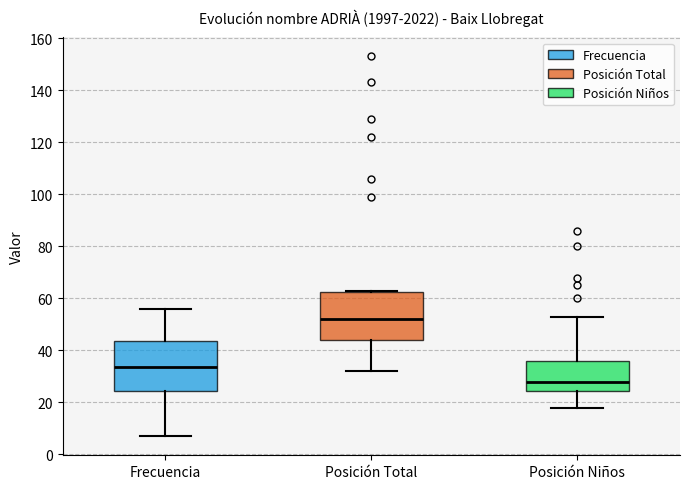

Reading left to right, read every box against the y-axis: the position of its median line, the range the box covers, and the ends of its whiskers. The values are not printed on the chart, so give them approximately, as read against the axis.

Frecuencia: median 34, box 24 to 44, whiskers 8 to 56
Posición Total: median 52, box 44 to 62, whiskers 32 to 64
Posición Niños: median 28, box 24 to 36, whiskers 18 to 54